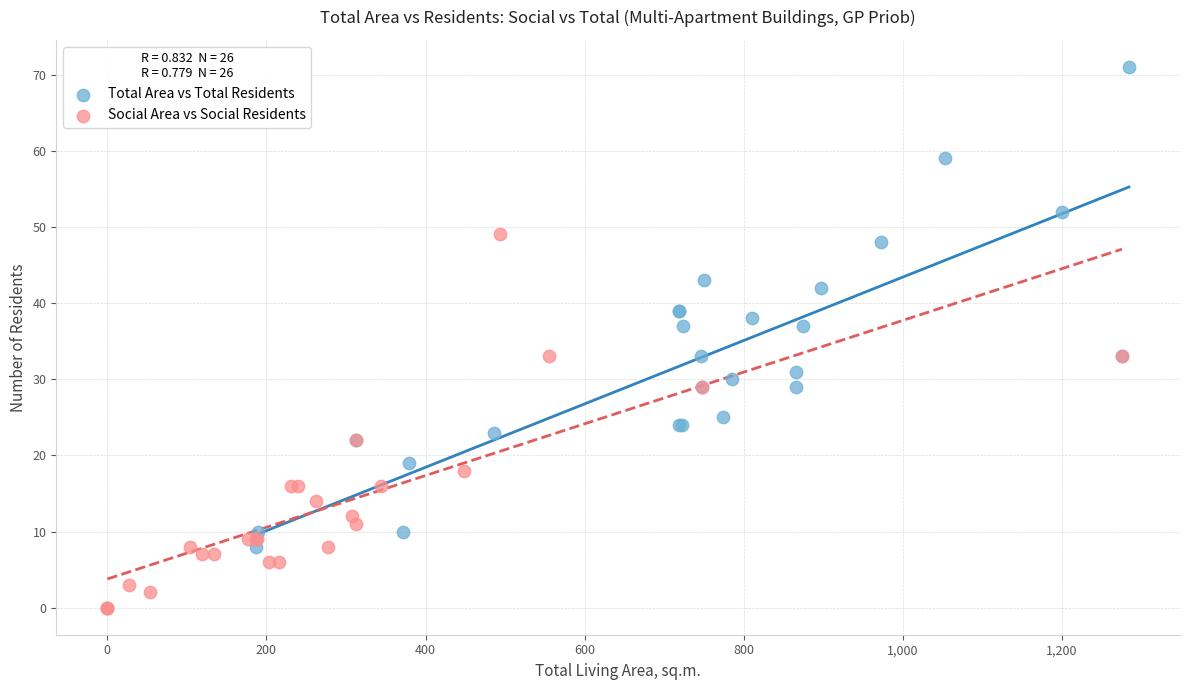

Which series has the widest spread of Y values?

Total Area vs Total Residents